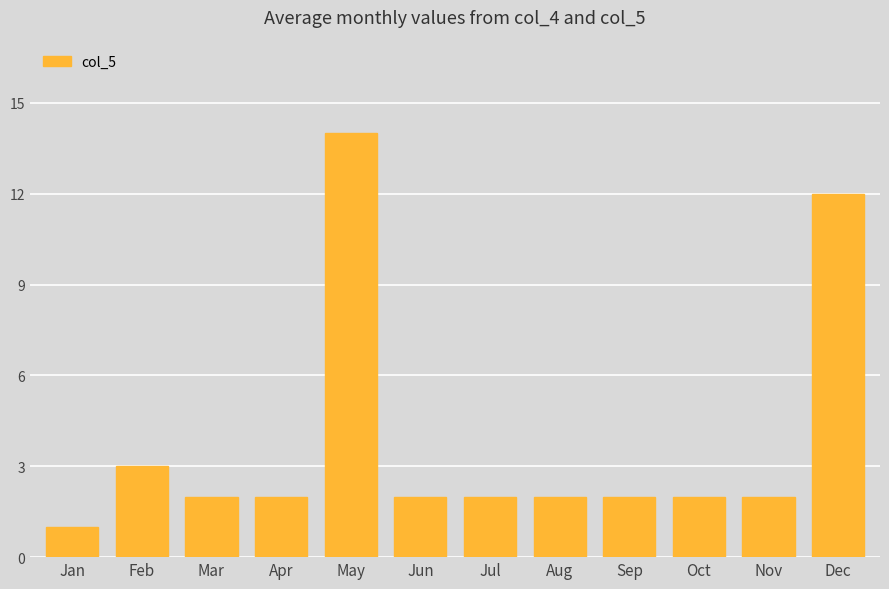

Approximately how many times larger is the value at May compared to Apr?

7.0